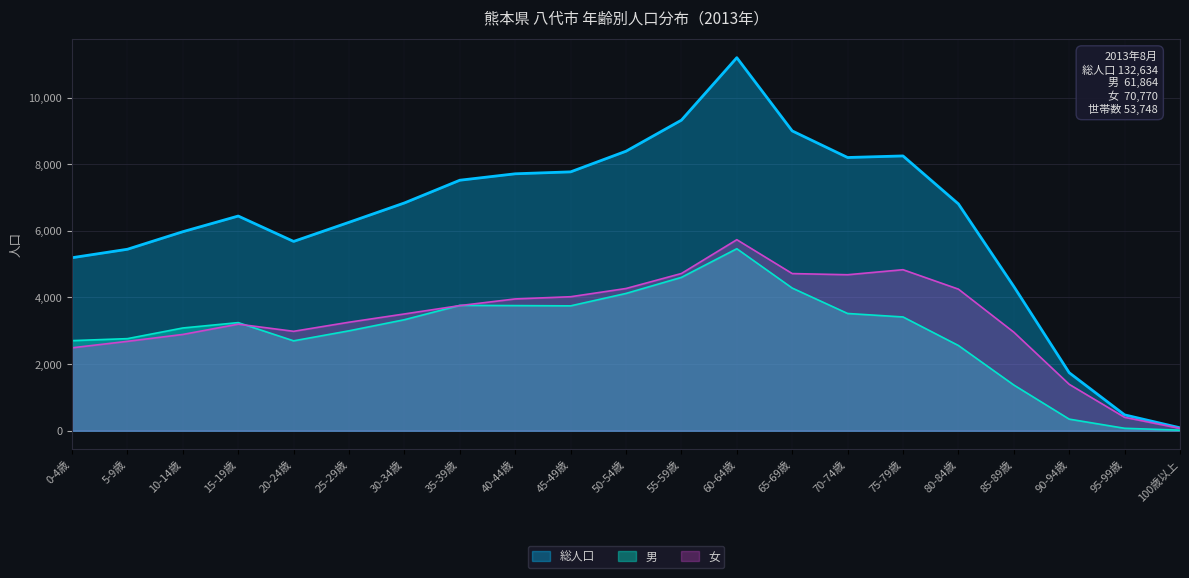

What are all the series names shown in the legend?

総人口, 男, 女